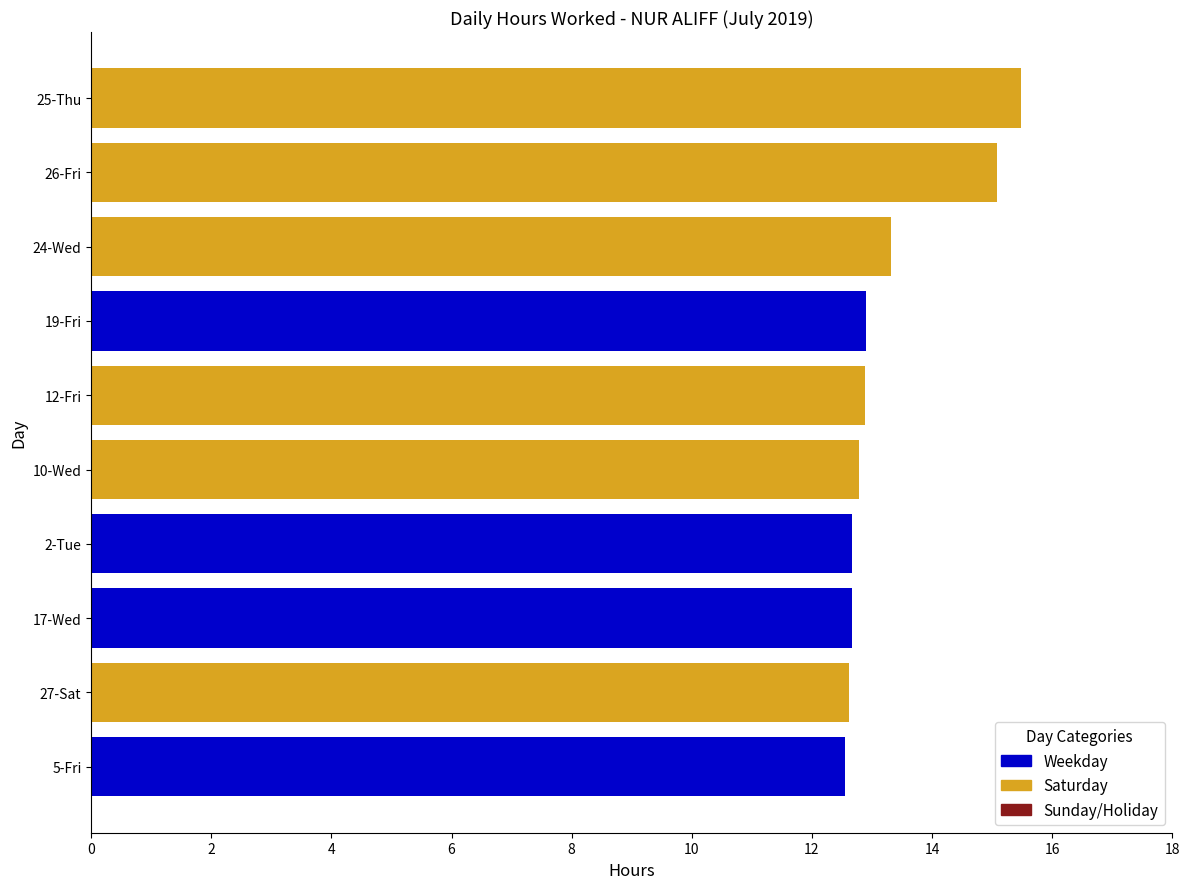

What is the greatest value displayed?

15.5